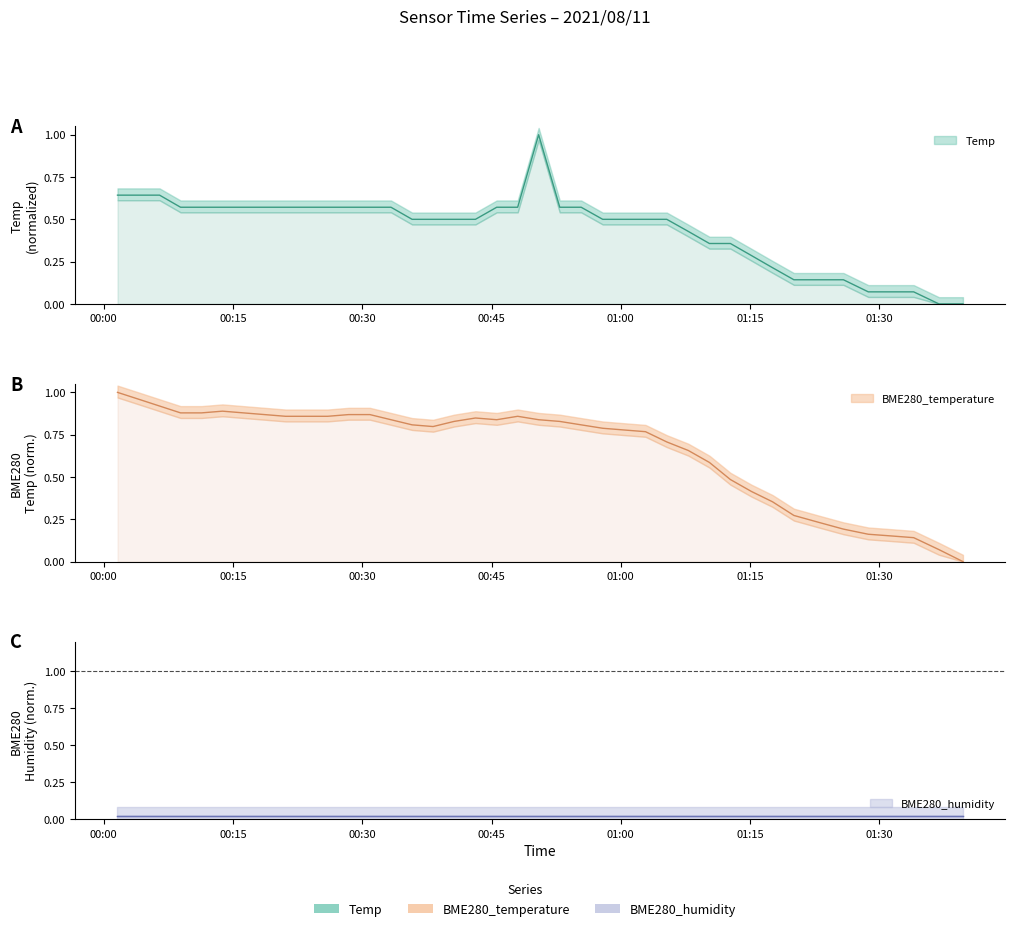

Read the Temp value at 2021/08/11 01:00:22.

0.5